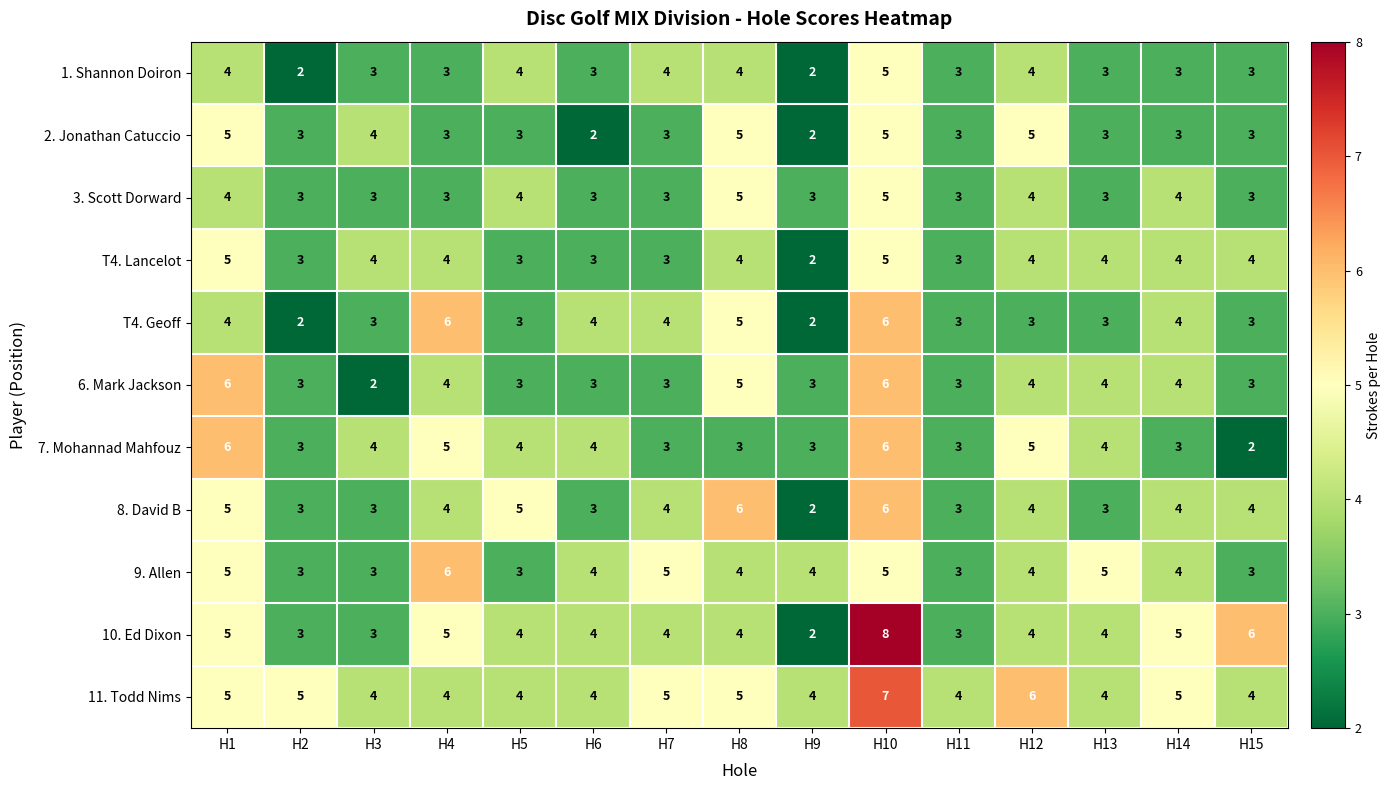

Is it true that T4. Lancelot equals 8 at H1?

False